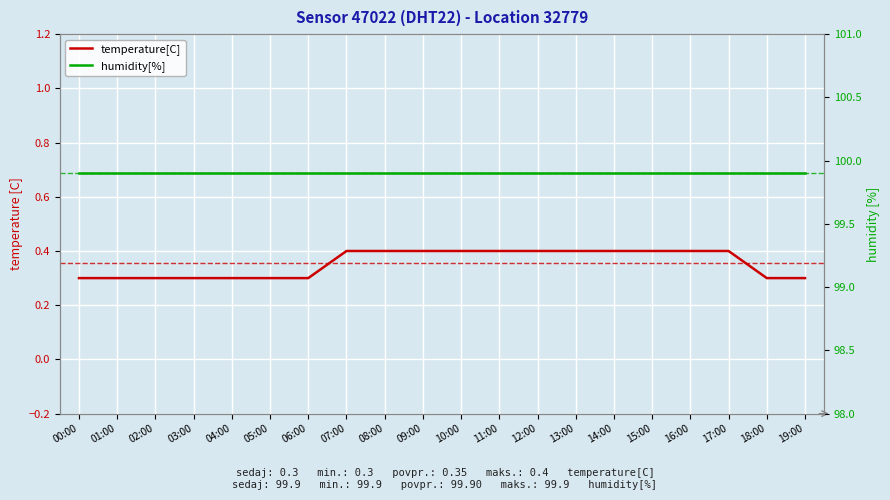

Which category has the lowest value in the humidity[%] series?

00:00